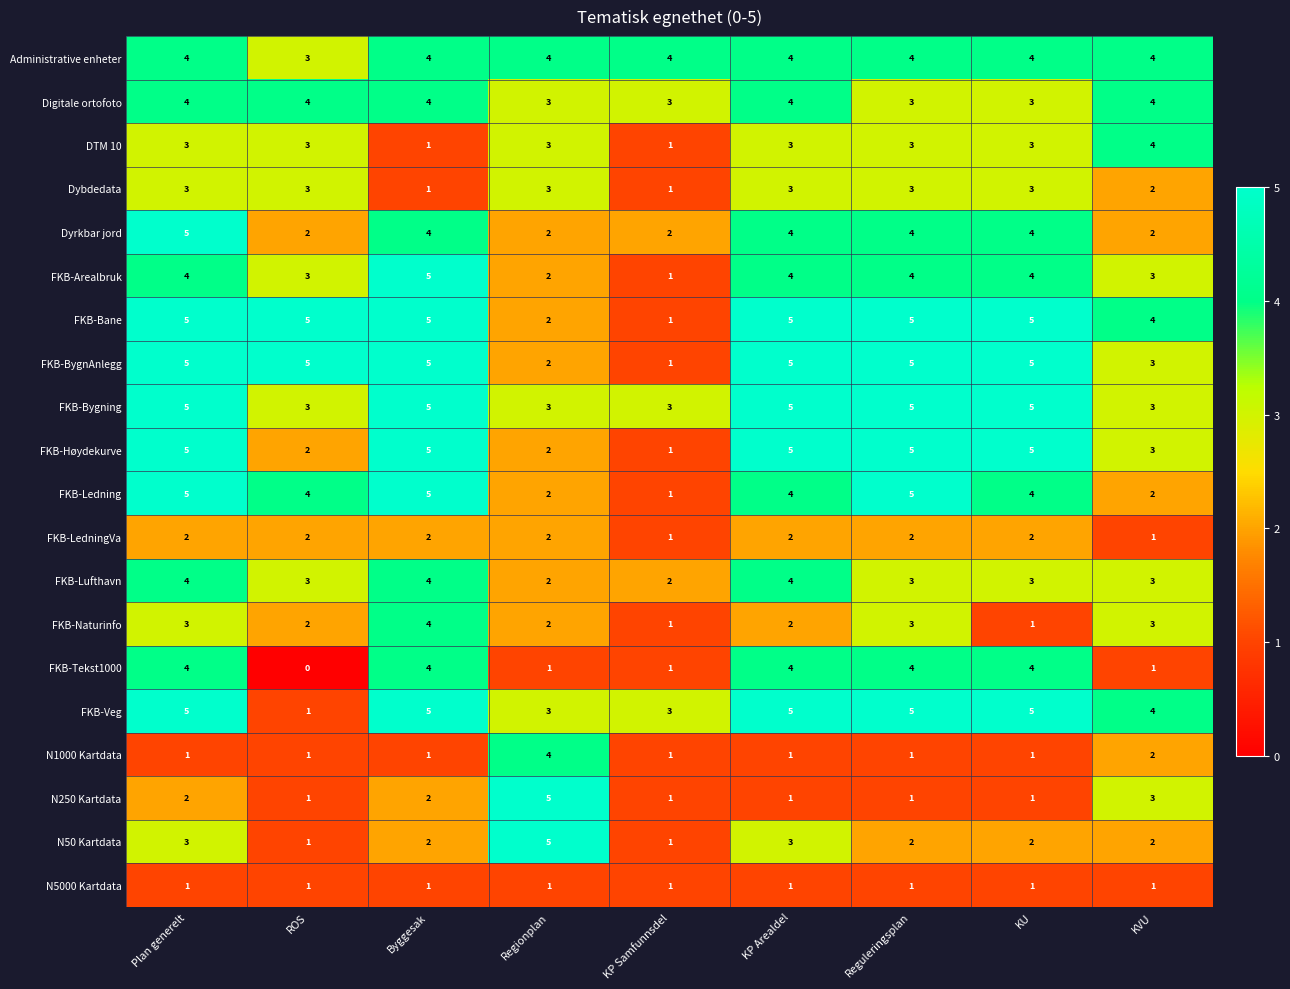

What is the total value across all series at Reguleringsplan?

68